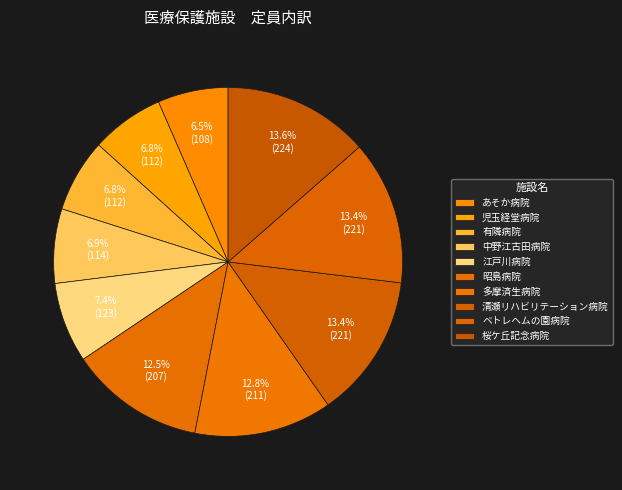

Count the number of slices in the pie.

10